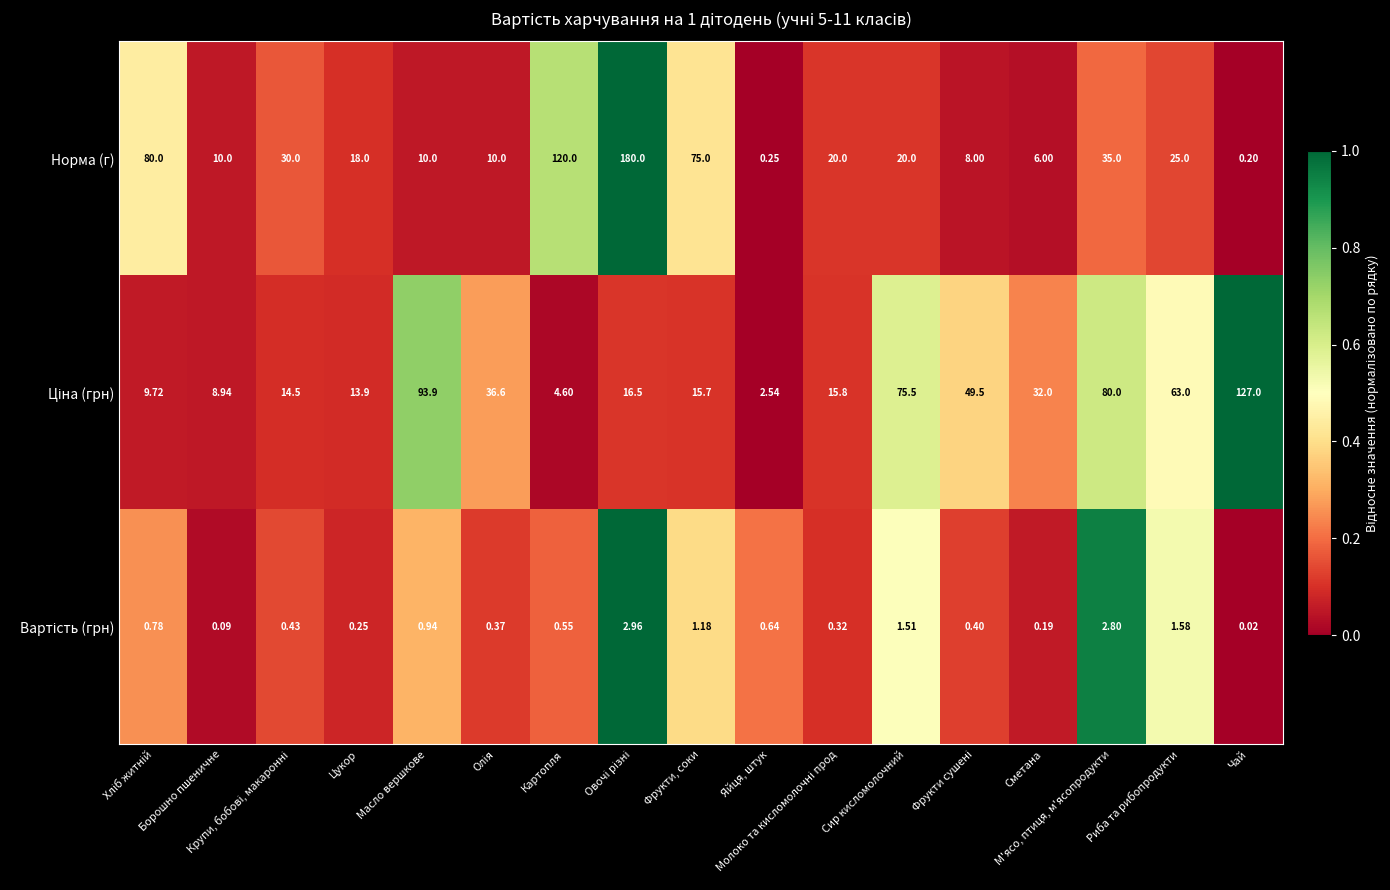

Which category has the lowest value in the Норма (г) series?

Чай